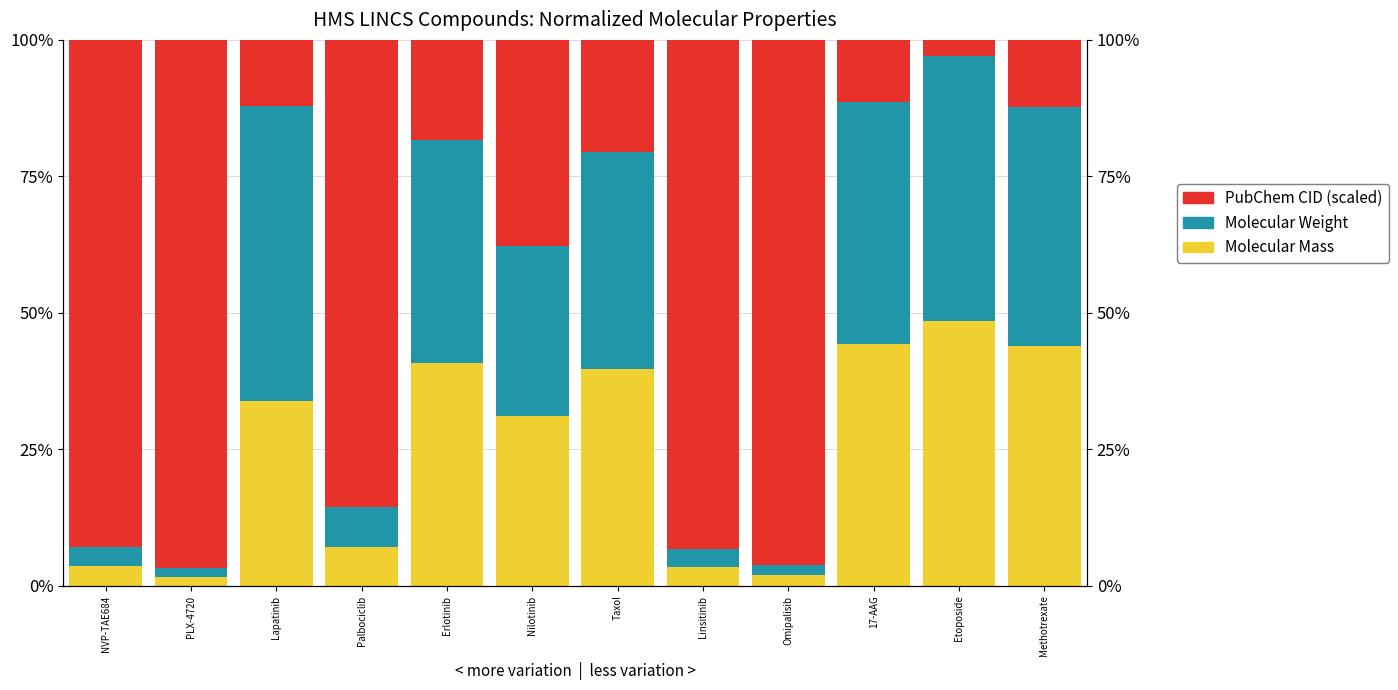

What is the difference between the second highest and second lowest values in the Molecular Mass series?

42.4